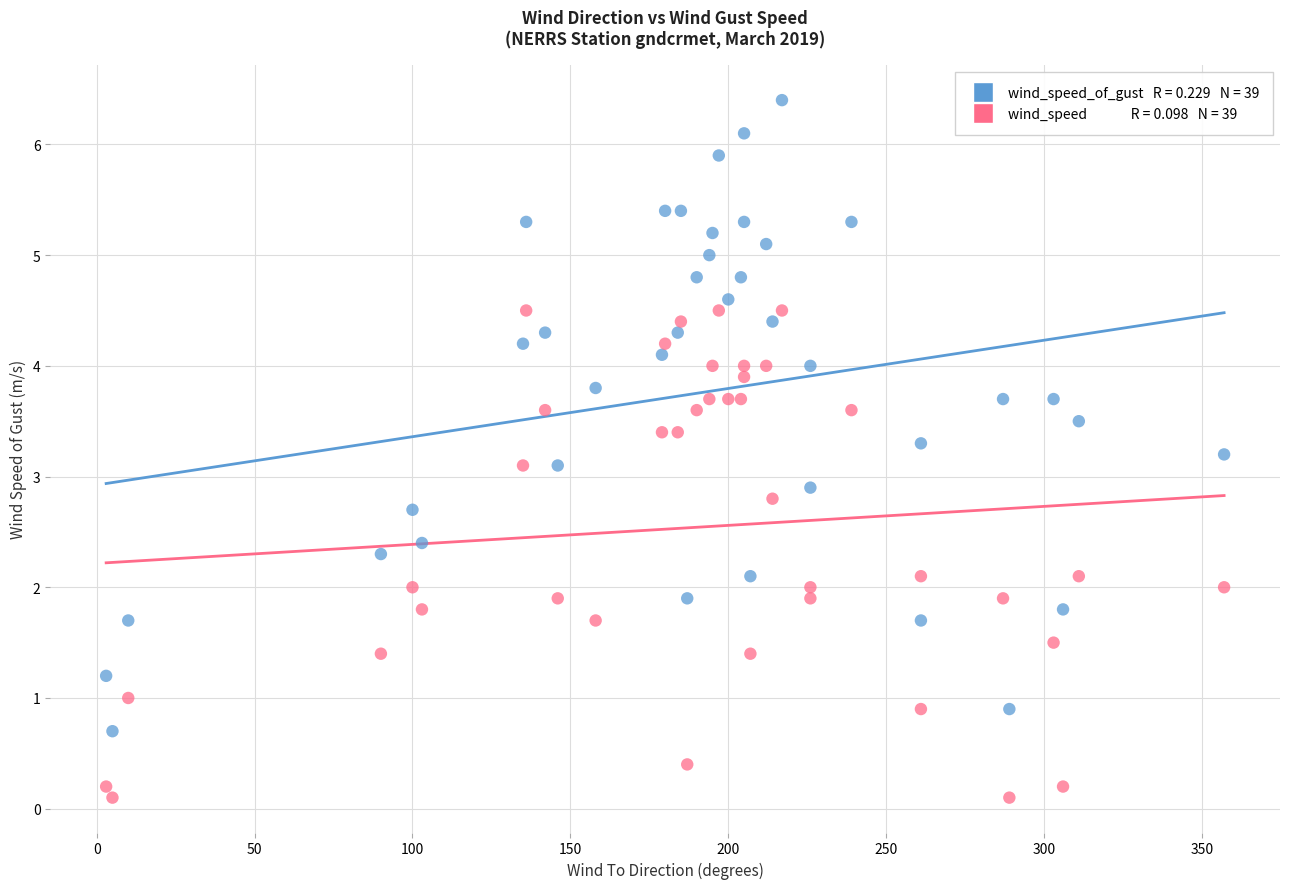

Across all data points, what is the range of X values (max minus min)?

354.0